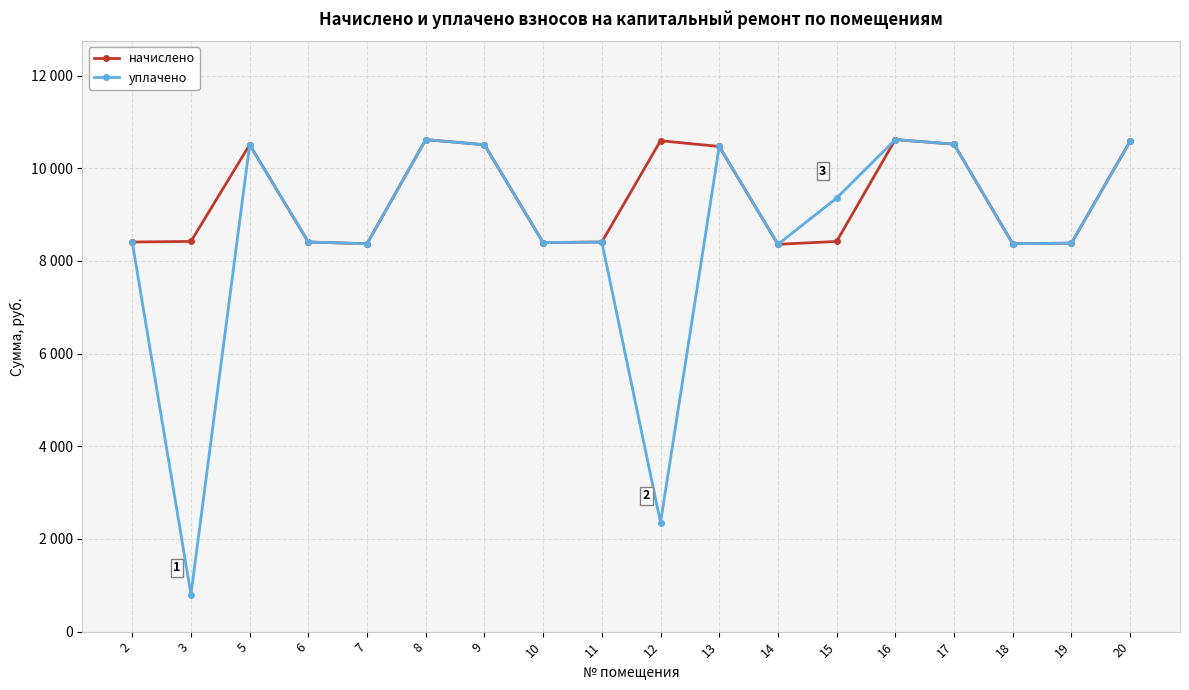

True or false: начислено and уплачено cross at least once.

False